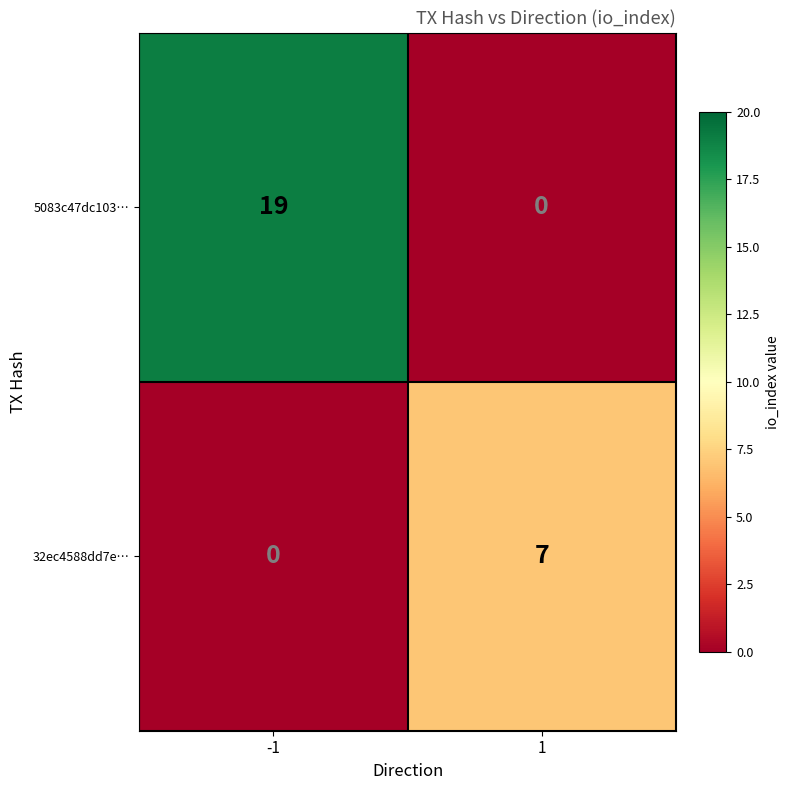

Which series changed the most between -1 and 1?

5083c47dc103…